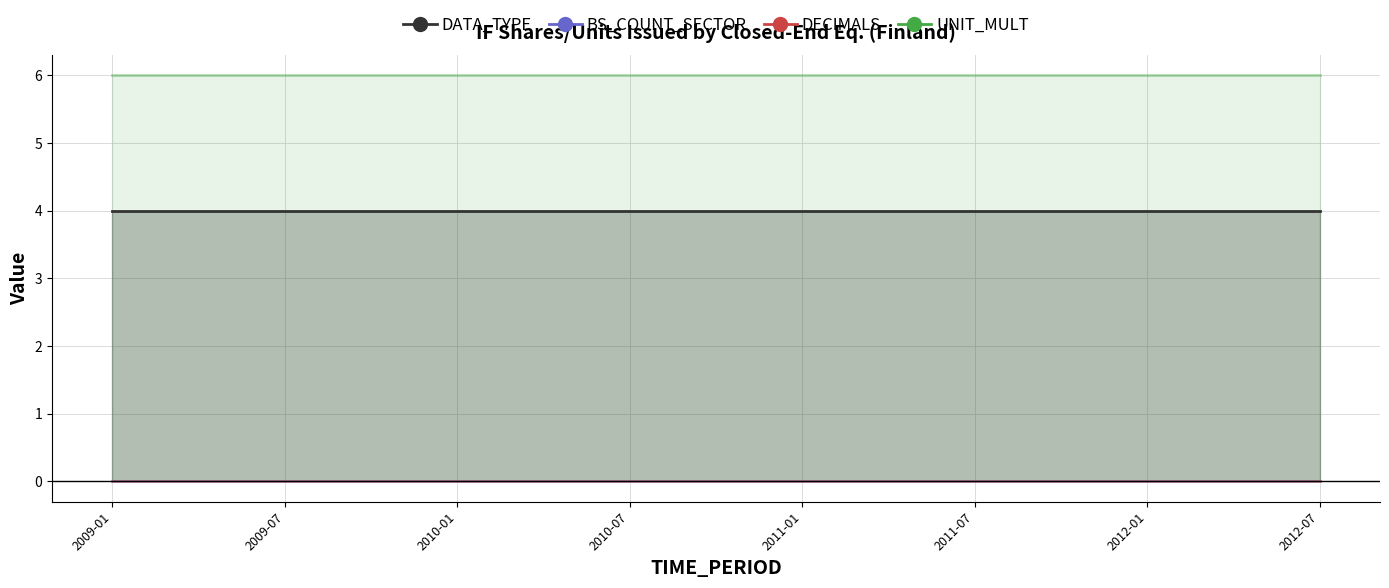

At which category is the sum across all series the highest?

2009-01